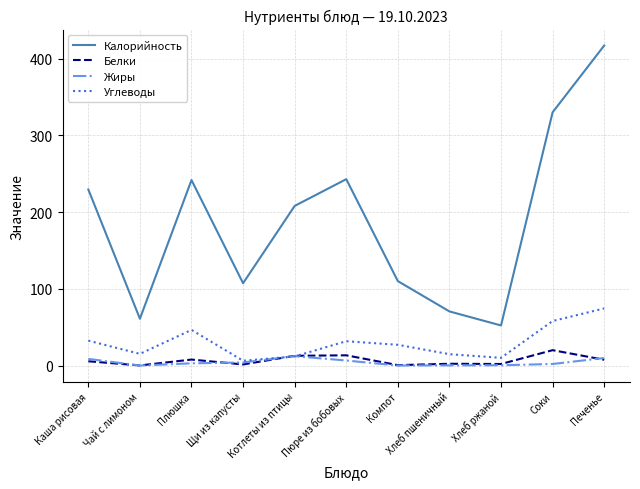

Where do Углеводы and Белки first cross each other?

Щи из капусты and Котлеты из птицы